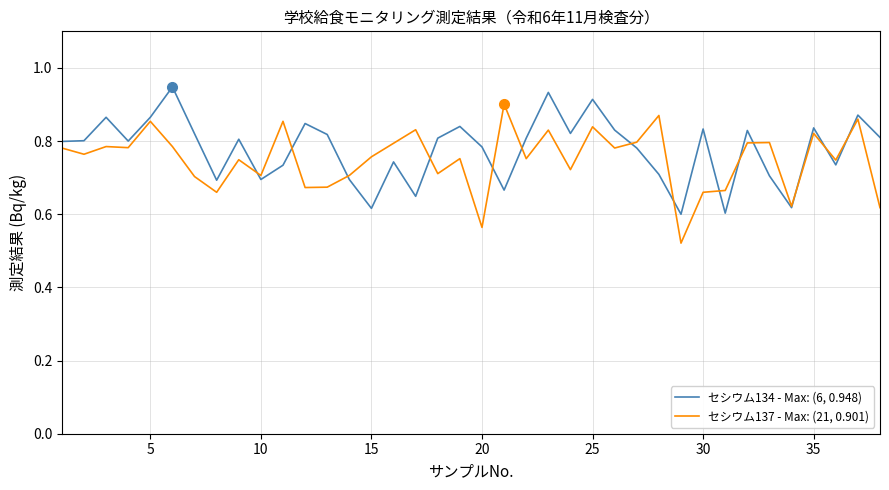

List the series in order of their peak value, lowest first.

セシウム137 - Max: (21, 0.901), セシウム134 - Max: (6, 0.948)